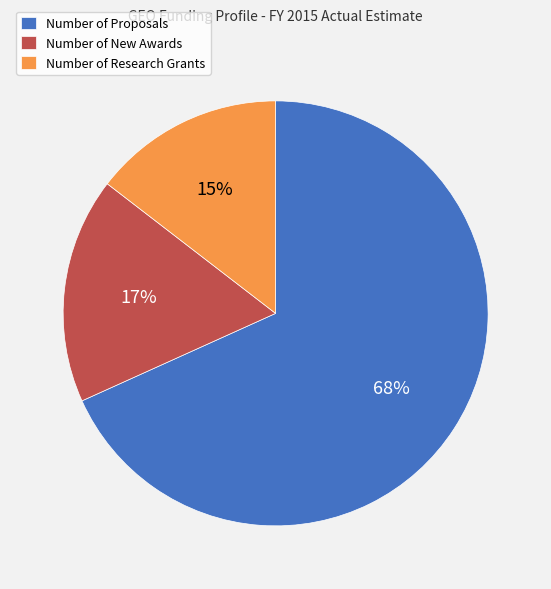

What is the majority slice?

Number of Proposals